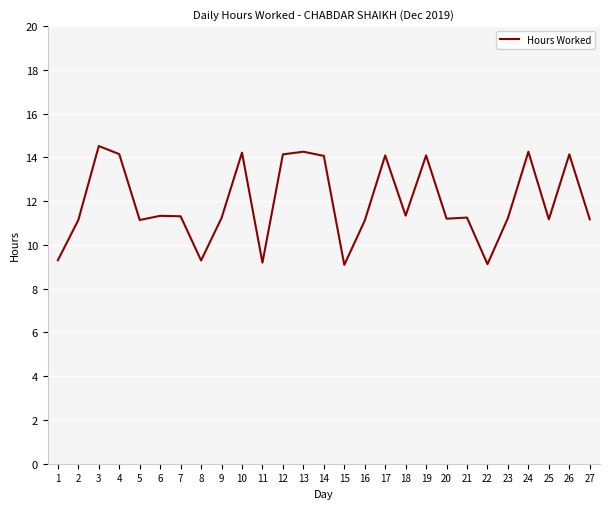

The value at 13 is 20.1. True or false?

False